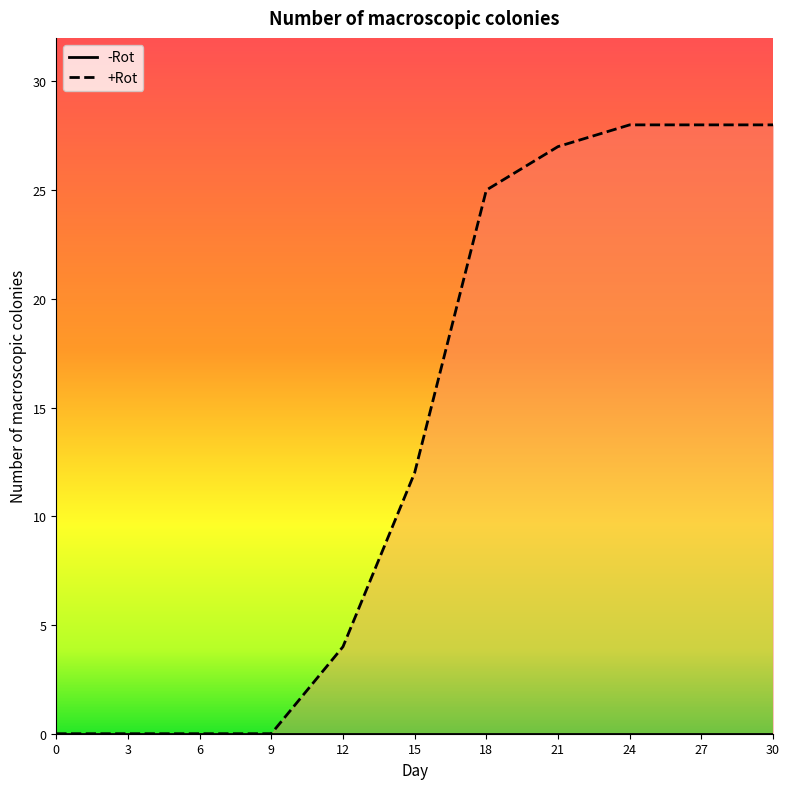

What is the value of the 10th point from the left?

28